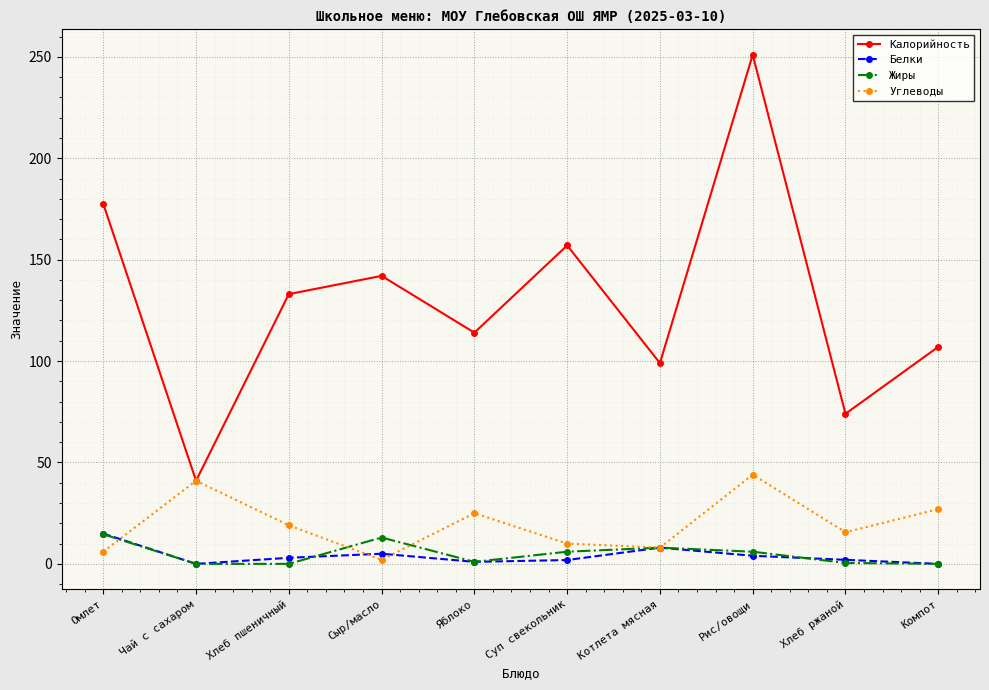

At which label does Белки first exceed 3?

Омлет